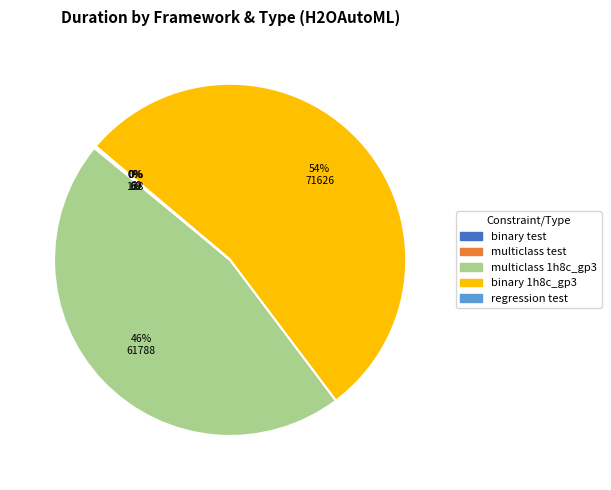

To the nearest percent, what is the difference between the largest and smallest slice percentages?

54%